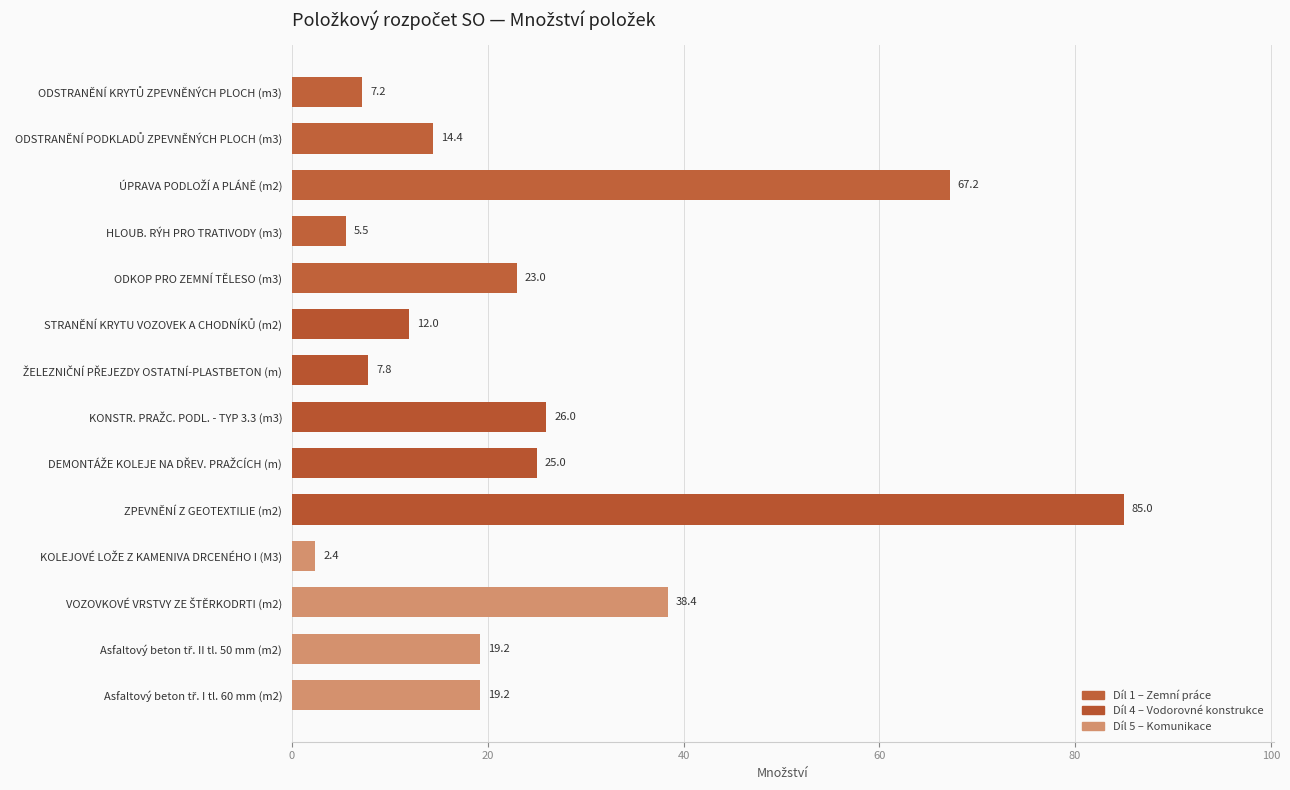

Between ODKOP PRO ZEMNÍ TĚLESO (m3) and HLOUB. RÝH PRO TRATIVODY (m3), which is larger?

ODKOP PRO ZEMNÍ TĚLESO (m3)